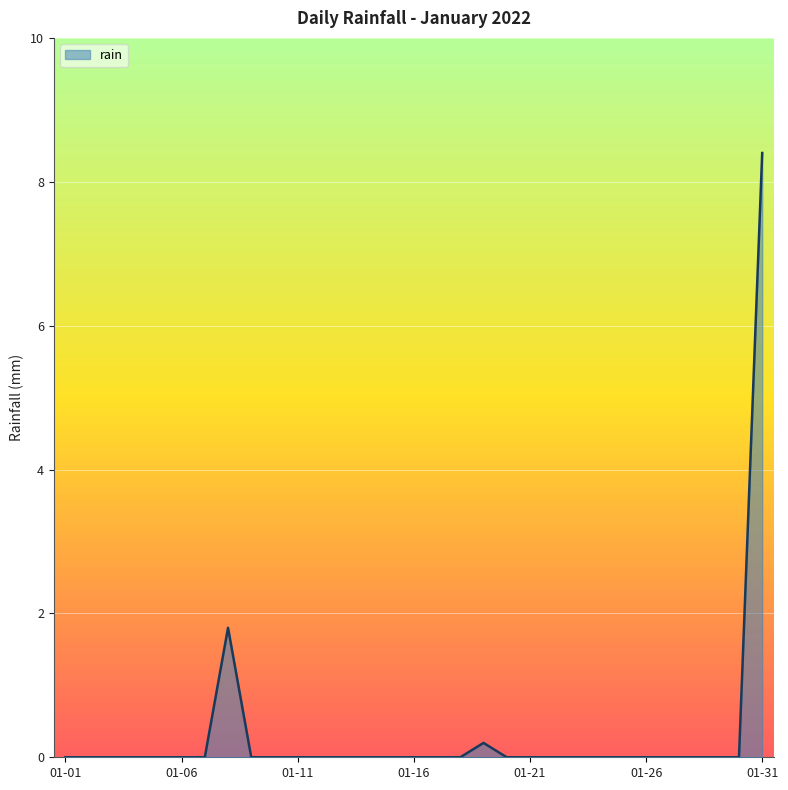

What is the sum of all values?

10.4